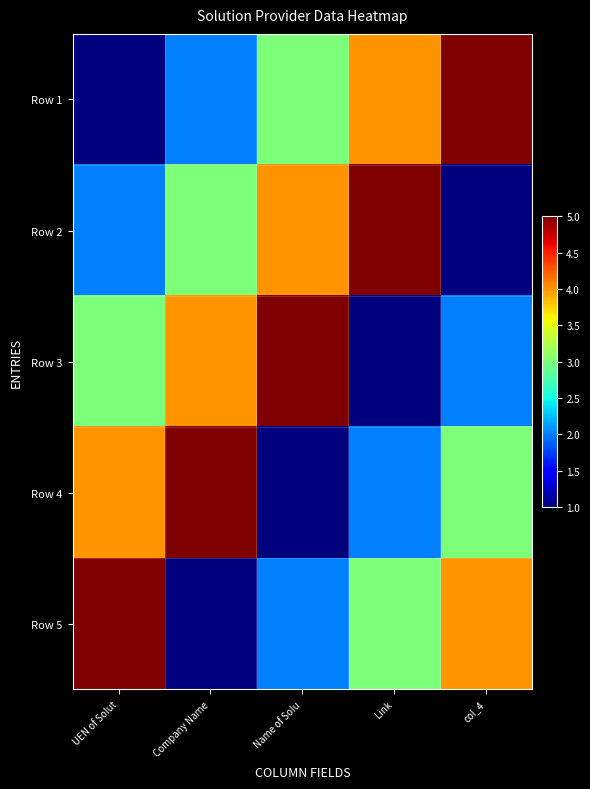

At which category does the chart reach its peak across all series?

col_4